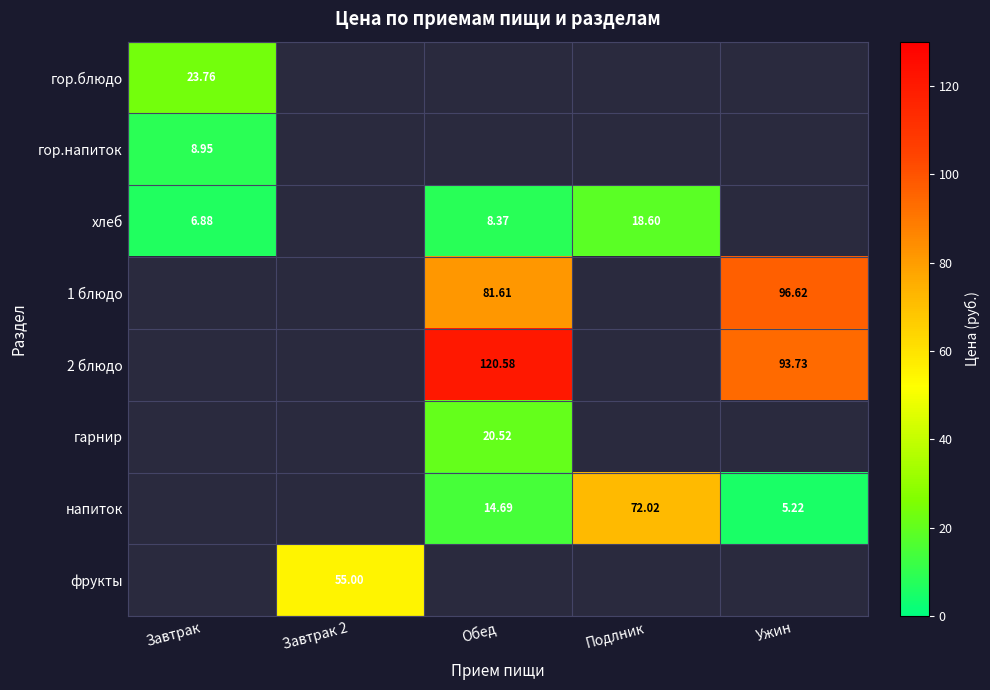

How many positive values does the хлеб series have?

3